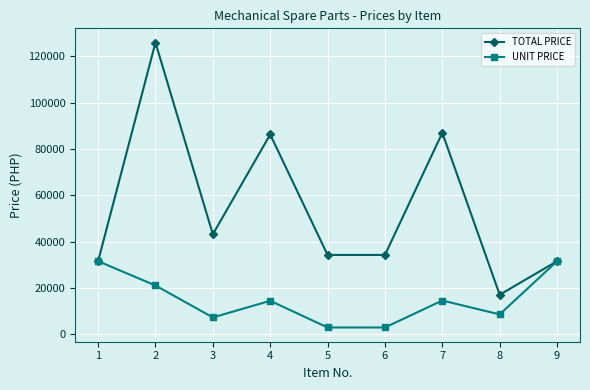

True or false: UNIT PRICE has a value of 34353 at 2.

False